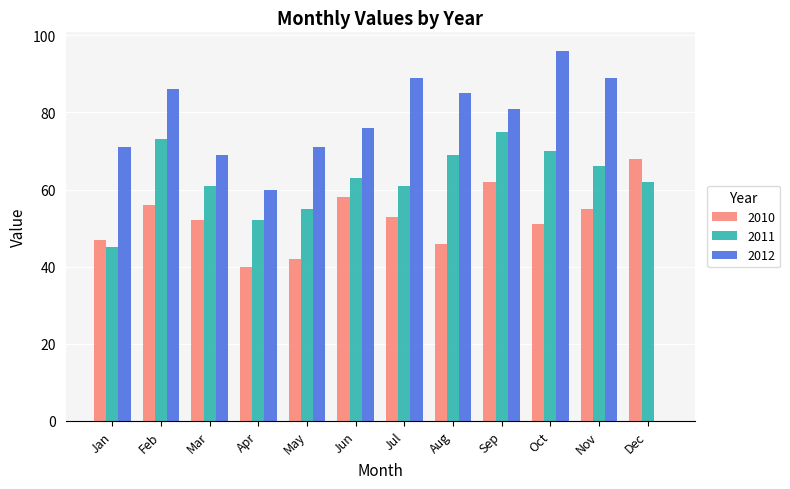

Reading left to right, what are all the values shown in this chart?

2010: 47	56	52	40	42	58	53	46	62	51	55	68
2011: 45	73	61	52	55	63	61	69	75	70	66	62
2012: 71	86	69	60	71	76	89	85	81	96	89	0